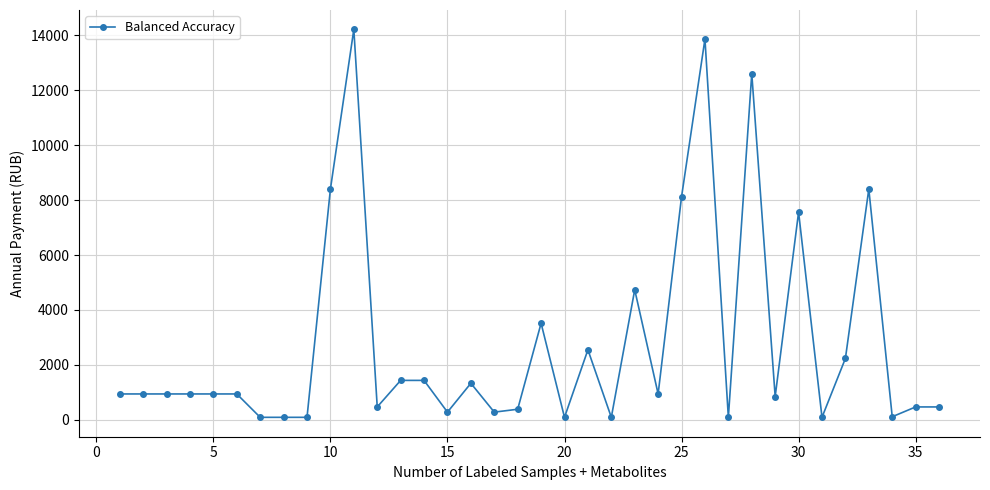

What is the greatest value displayed?

14210.0